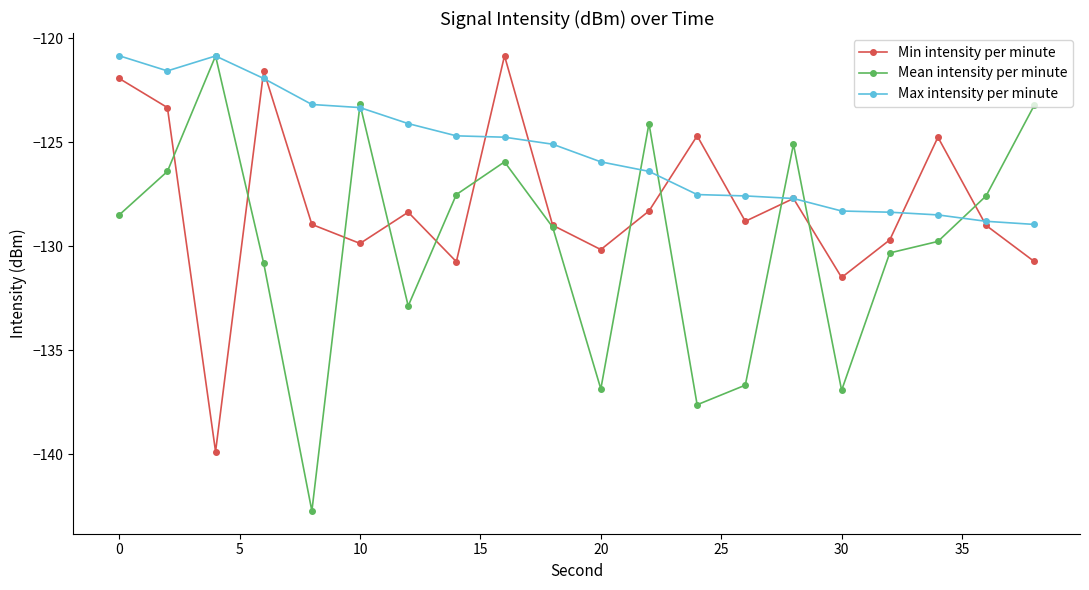

What is the difference between the second highest and second lowest values in the Max intensity per minute series?

7.9